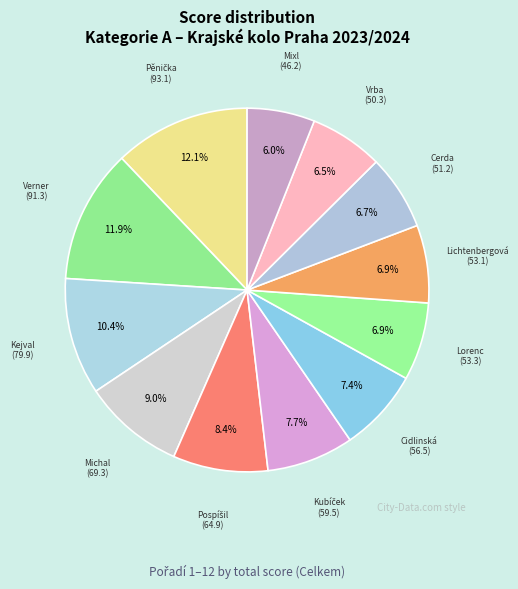

How many slices are in this pie chart?

12